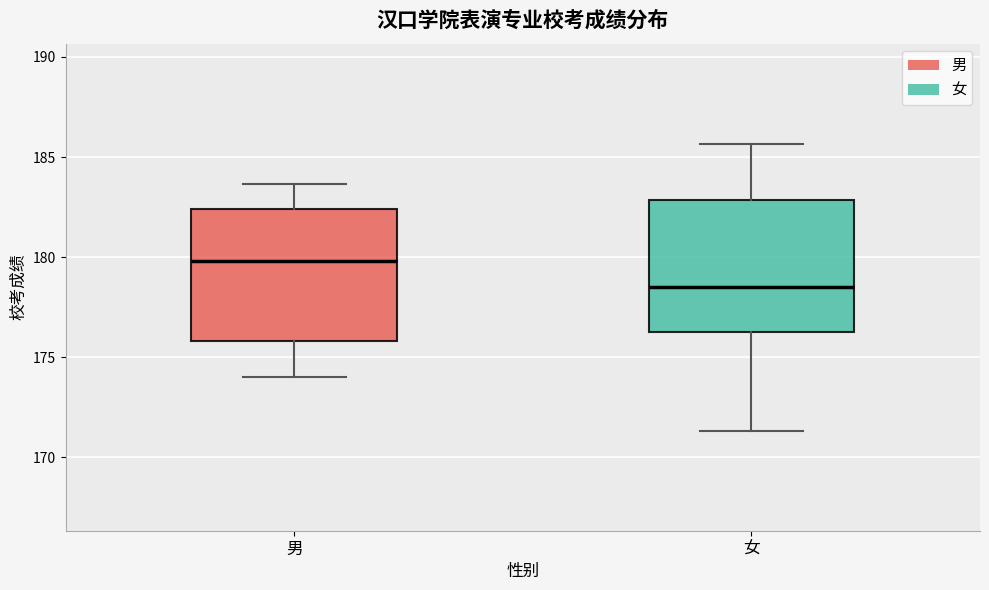

Where does the upper whisker of the box for 男 end on the y-axis? The values are not printed on the chart, so give them approximately, as read against the axis.

183.5